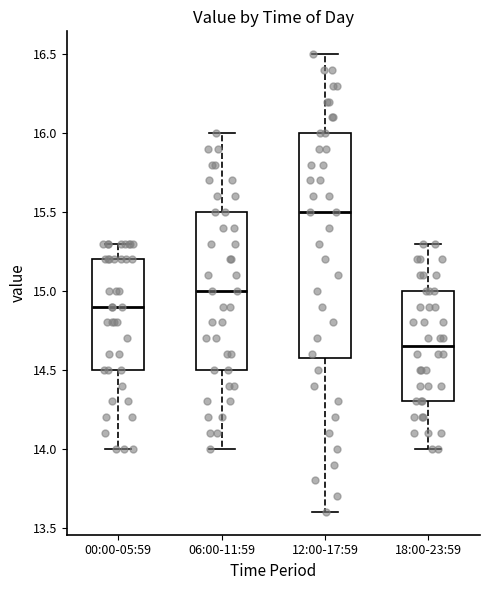

Reading left to right, transcribe this box plot: for each box, give where its median line is, the range the box spans, and where its two whiskers end, as read against the y-axis. The values are not printed on the chart, so give them approximately, as read against the axis.

00:00-05:59: median 14.90, box 14.50 to 15.20, whiskers 14.00 to 15.30
06:00-11:59: median 15.00, box 14.50 to 15.50, whiskers 14.00 to 16.00
12:00-17:59: median 15.50, box 14.60 to 16.00, whiskers 13.60 to 16.50
18:00-23:59: median 14.65, box 14.30 to 15.00, whiskers 14.00 to 15.30